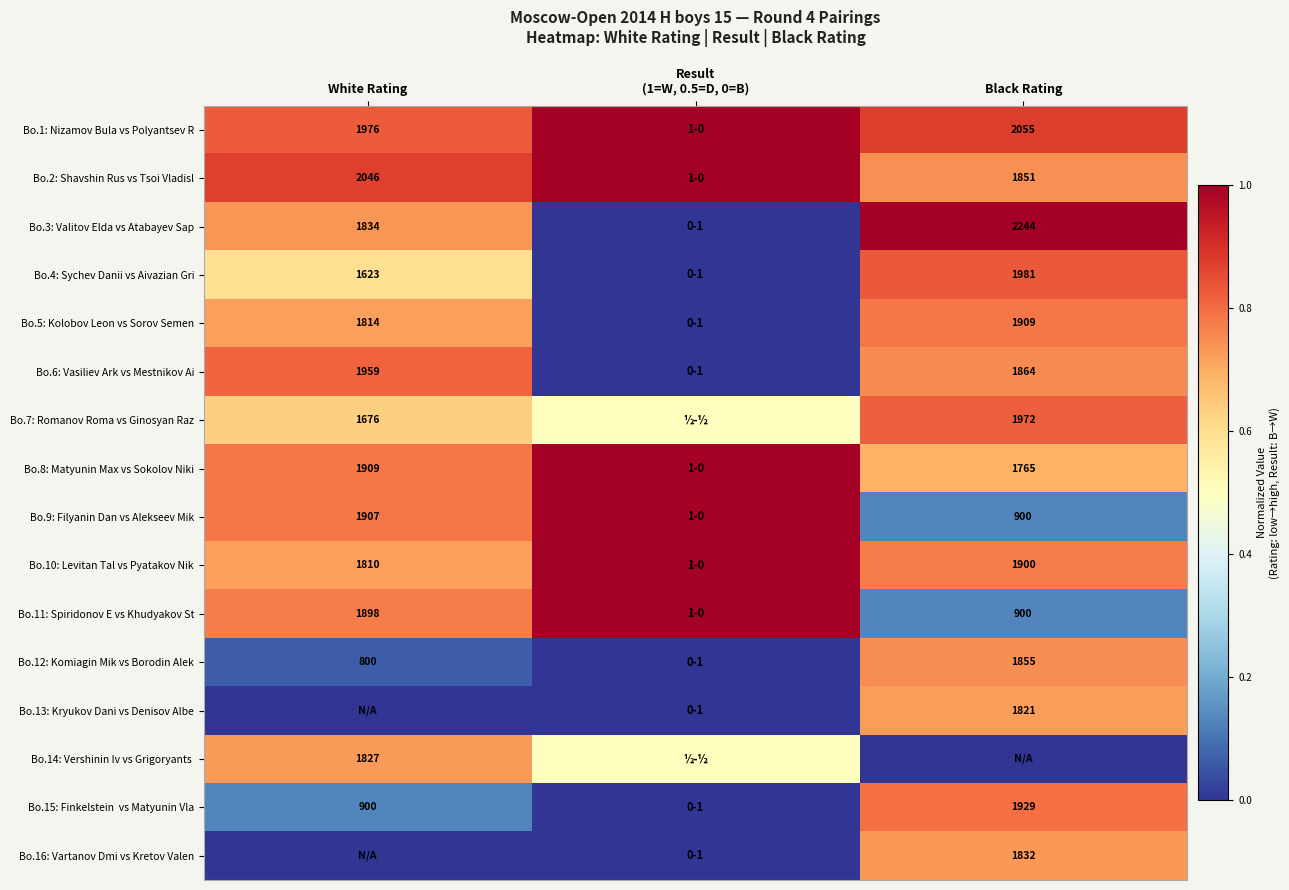

What is the difference between the Bo.8: Matyunin Max vs Sokolov Niki values at White Rating and Black Rating?

144.0